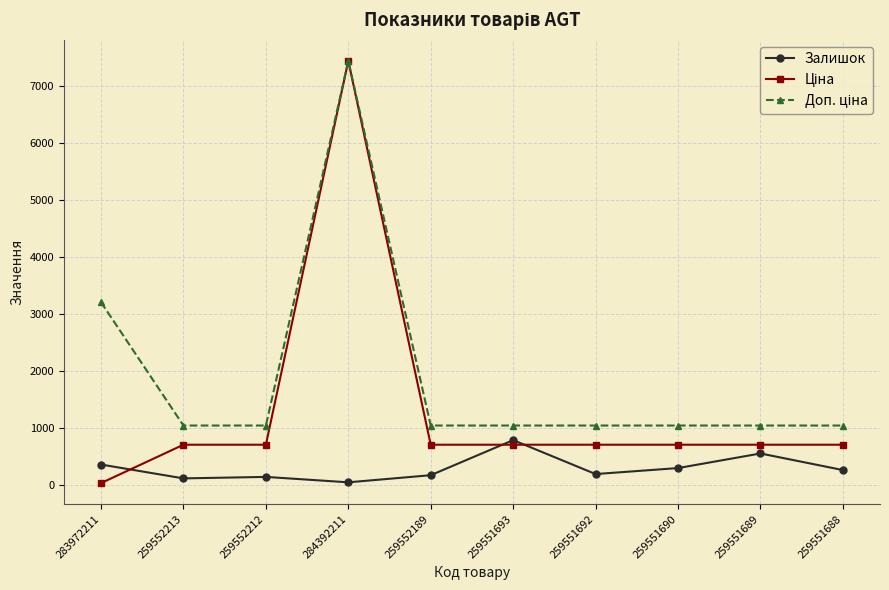

What is the value of the Залишок point at the 9th from the left?

552.0